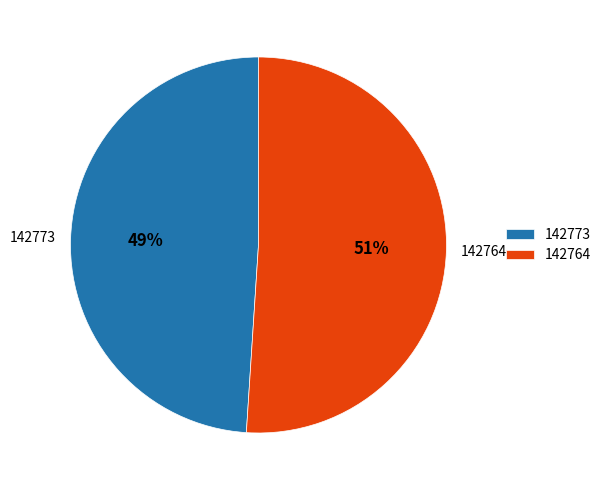

To the nearest percent, what is the combined percentage of 142764 and 142773?

100%